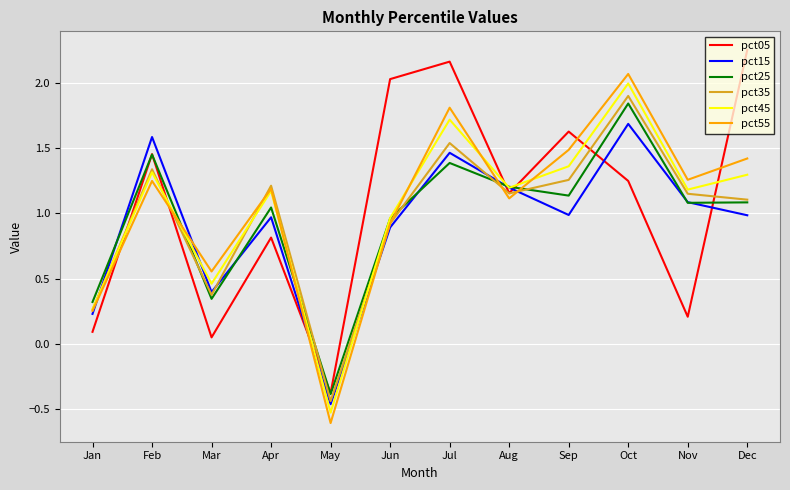

At which label does pct45 reach its peak?

Oct